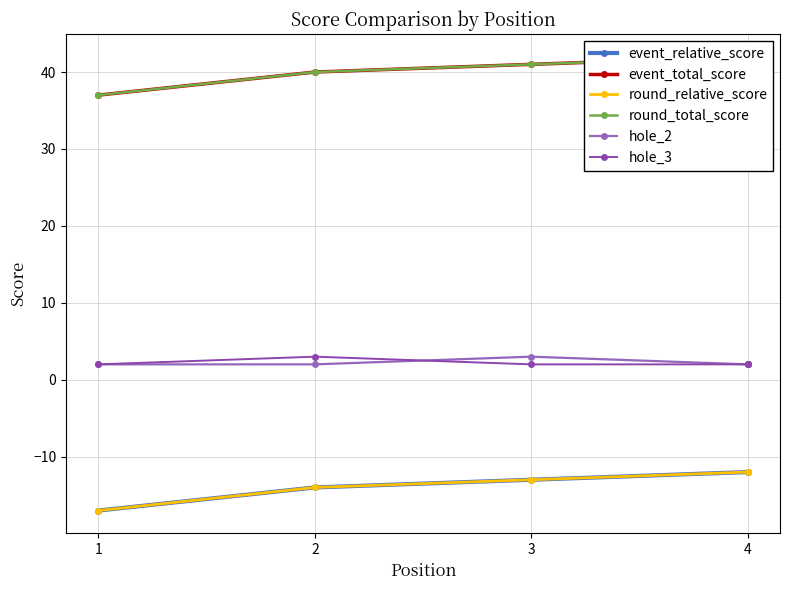

What is the smallest value displayed?

-17